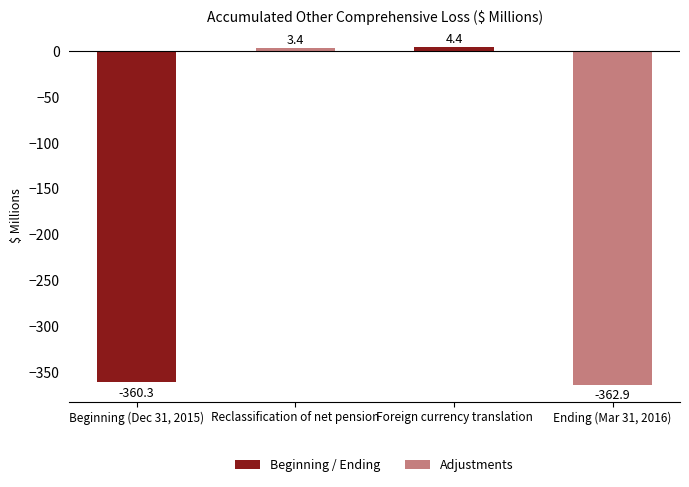

What is the sum of the values at Beginning (Dec 31, 2015) and Reclassification of net pension?

-356.9